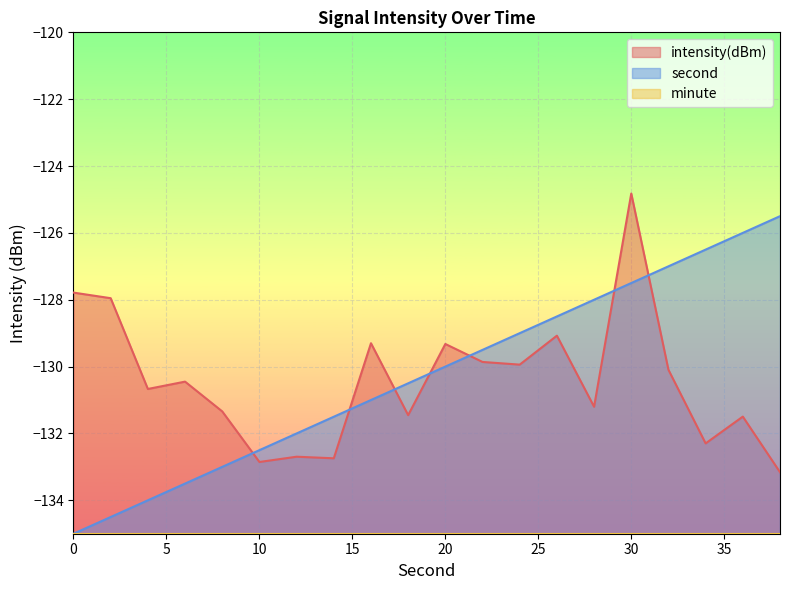

How many data points in second are above -130?

9